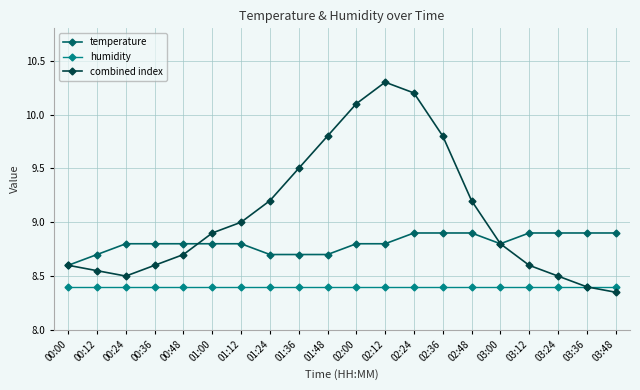

What is the minimum value for humidity?

8.4